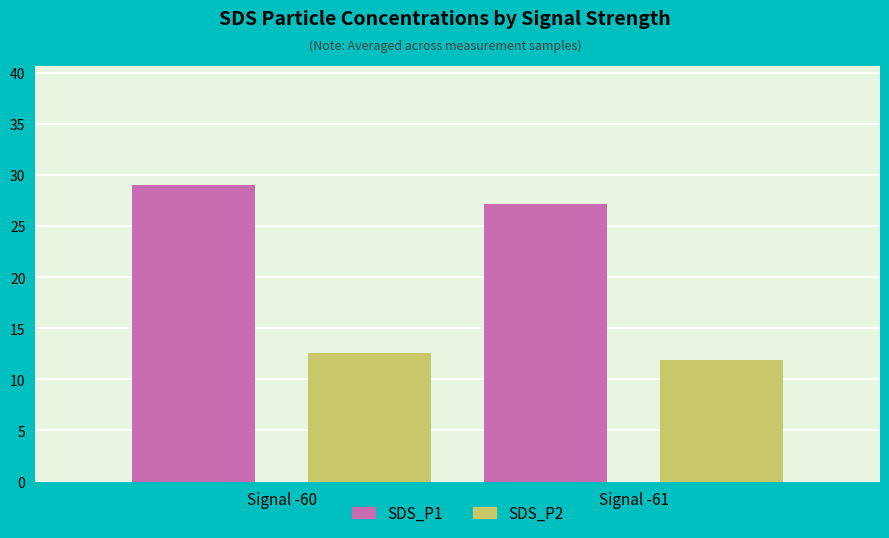

What is the maximum value shown in the chart?

29.0